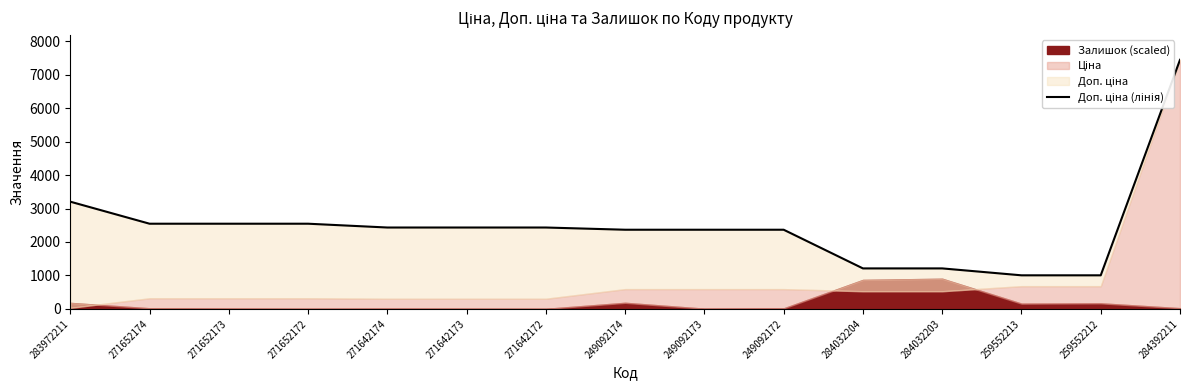

What is the label of the 2nd point from the left?

271652174